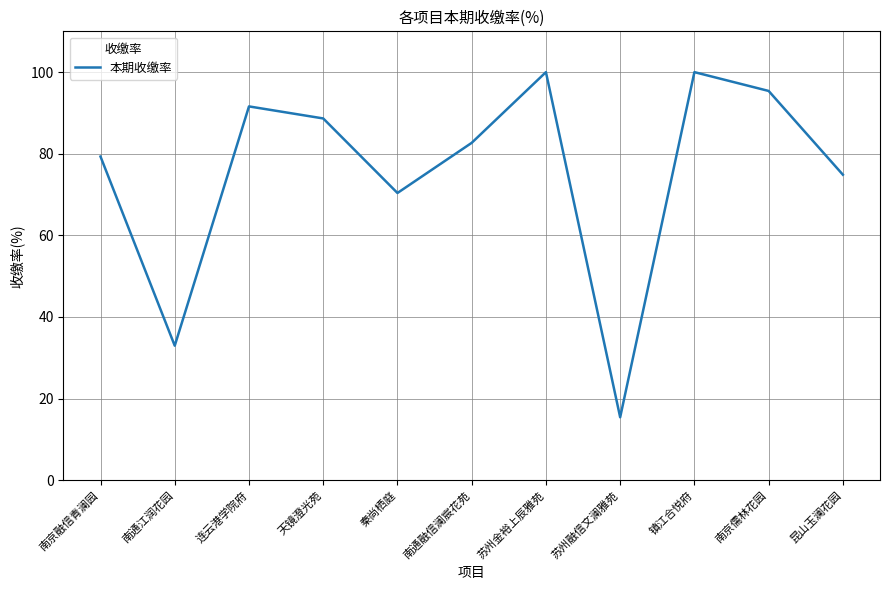

Where is the data nearest to the value 57?

秦尚栖庭